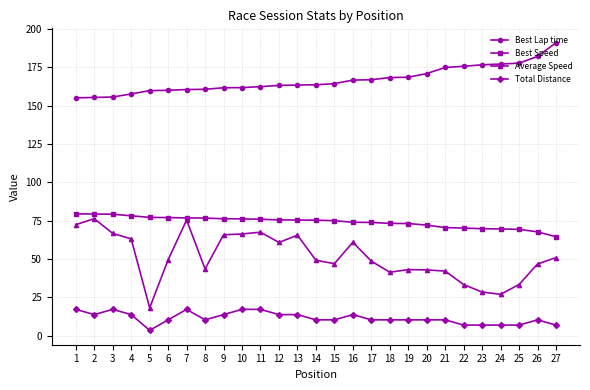

What is the value of the Average Speed point at the 4th from the left?

63.1